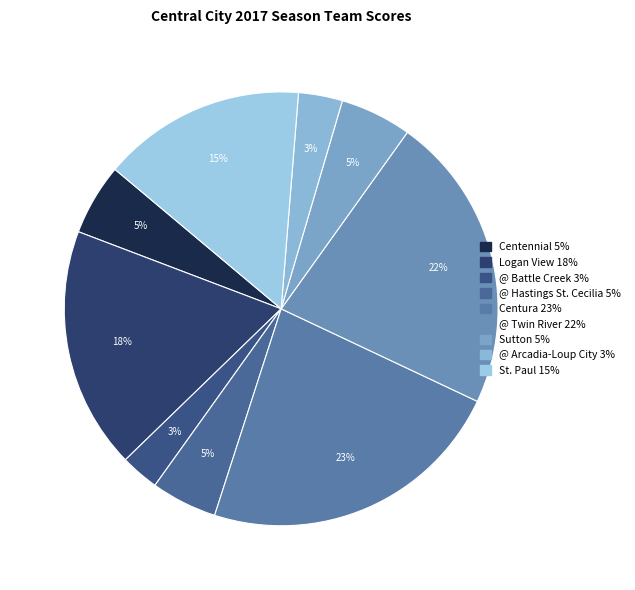

True or false: @ Arcadia-Loup City accounts for 3% of the total.

True